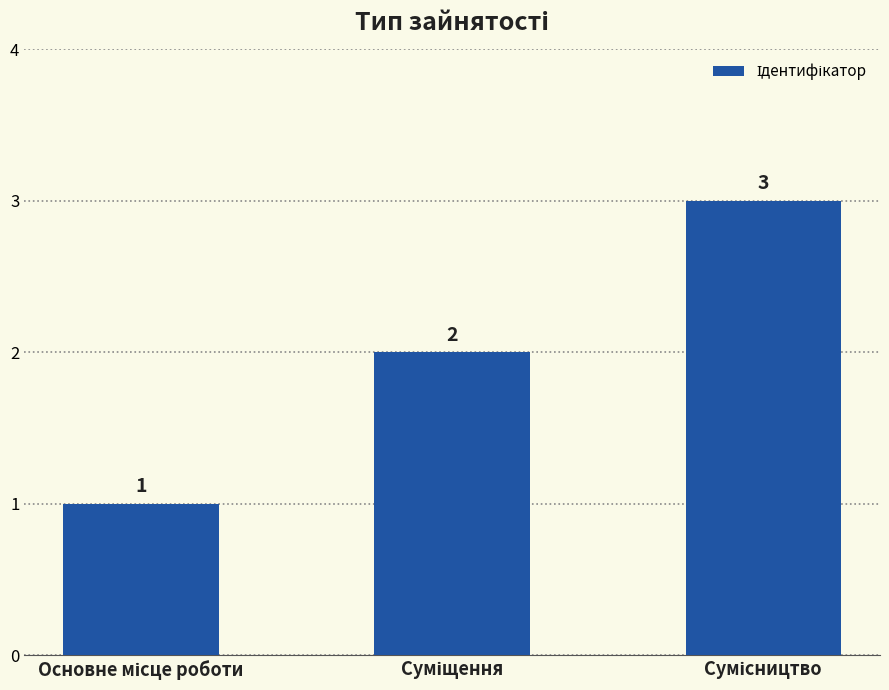

How many data points does each series have?

3